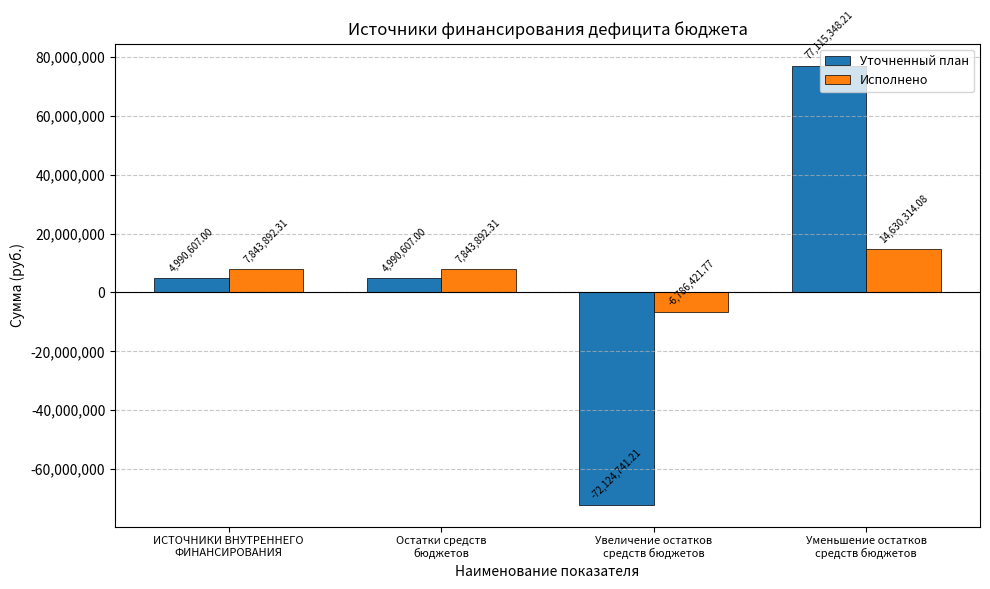

What position from the right is Увеличение остатков
средств бюджетов?

2